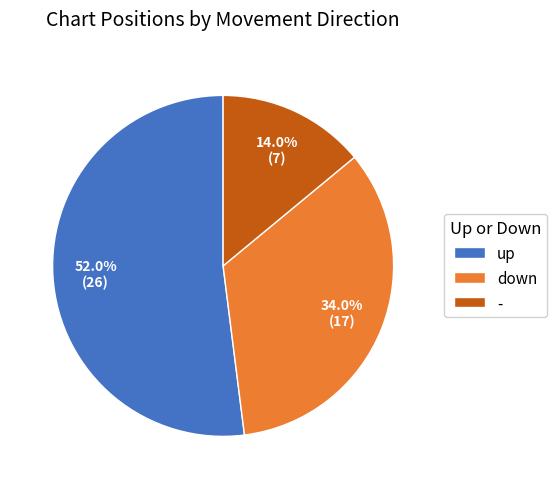

How many slices are in this pie chart?

3